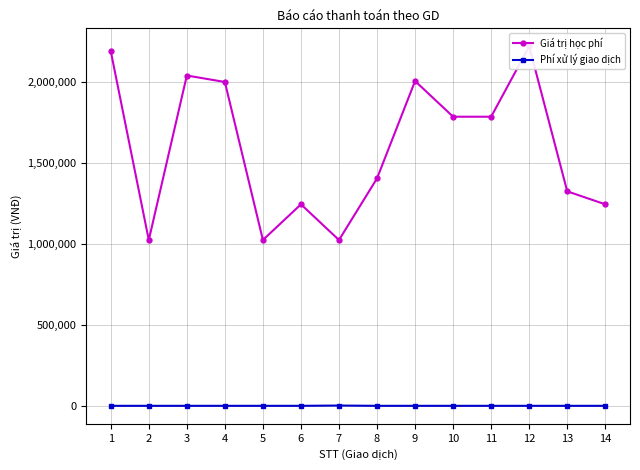

At which category is the sum across all series the highest?

12